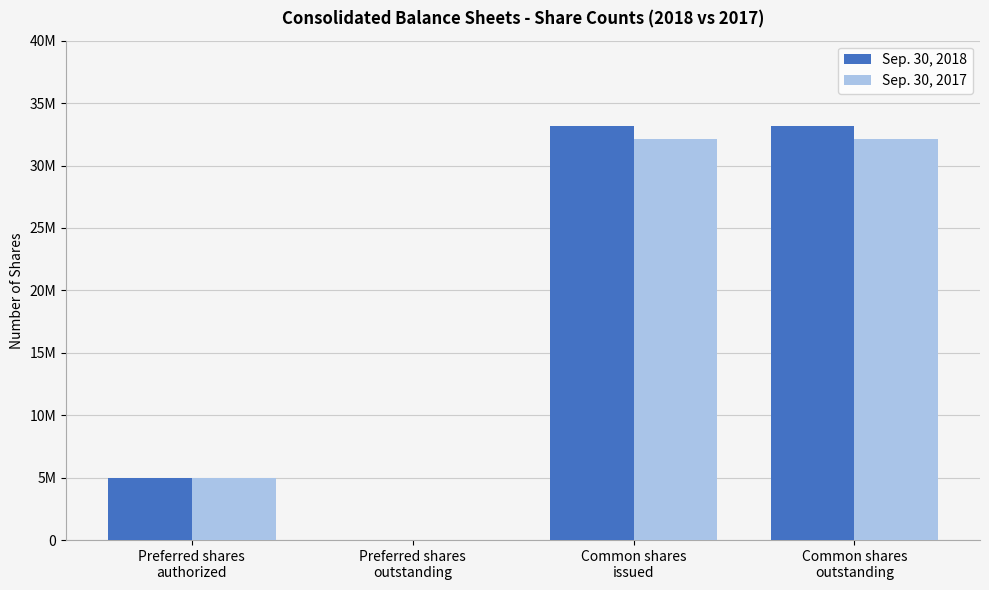

What is the total value across all series at Common shares
outstanding?

65334582